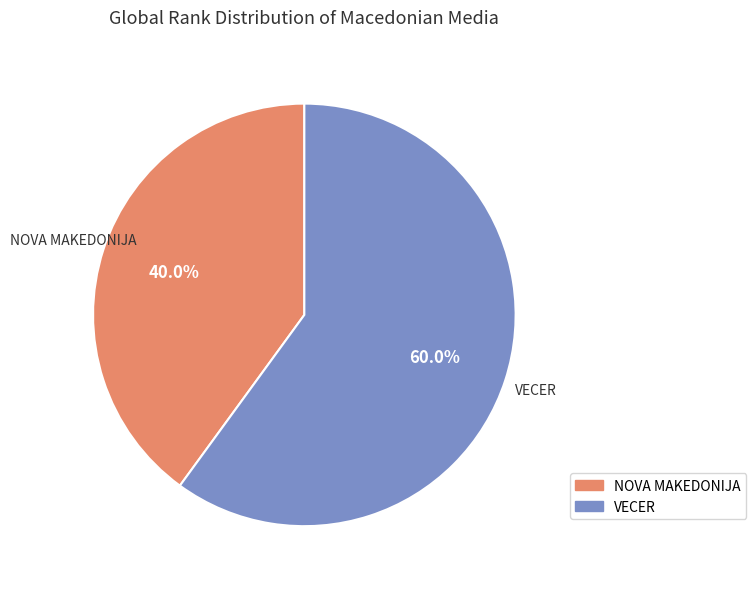

Which has a higher value, NOVA MAKEDONIJA or VECER?

VECER